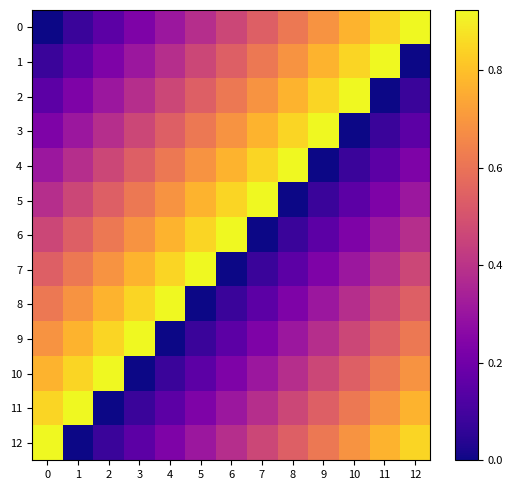

Reading right to left, what are all the values shown in this chart?

0: 12=0.9	11=0.8	10=0.8	9=0.7	8=0.6	7=0.5	6=0.5	5=0.4	4=0.3	3=0.2	2=0.2	1=0.1	0=0.0
1: 12=0.0	11=0.9	10=0.8	9=0.8	8=0.7	7=0.6	6=0.5	5=0.5	4=0.4	3=0.3	2=0.2	1=0.2	0=0.1
2: 12=0.1	11=0.0	10=0.9	9=0.8	8=0.8	7=0.7	6=0.6	5=0.5	4=0.5	3=0.4	2=0.3	1=0.2	0=0.2
3: 12=0.2	11=0.1	10=0.0	9=0.9	8=0.8	7=0.8	6=0.7	5=0.6	4=0.5	3=0.5	2=0.4	1=0.3	0=0.2
4: 12=0.2	11=0.2	10=0.1	9=0.0	8=0.9	7=0.8	6=0.8	5=0.7	4=0.6	3=0.5	2=0.5	1=0.4	0=0.3
5: 12=0.3	11=0.2	10=0.2	9=0.1	8=0.0	7=0.9	6=0.8	5=0.8	4=0.7	3=0.6	2=0.5	1=0.5	0=0.4
6: 12=0.4	11=0.3	10=0.2	9=0.2	8=0.1	7=0.0	6=0.9	5=0.8	4=0.8	3=0.7	2=0.6	1=0.5	0=0.5
7: 12=0.5	11=0.4	10=0.3	9=0.2	8=0.2	7=0.1	6=0.0	5=0.9	4=0.8	3=0.8	2=0.7	1=0.6	0=0.5
8: 12=0.5	11=0.5	10=0.4	9=0.3	8=0.2	7=0.2	6=0.1	5=0.0	4=0.9	3=0.8	2=0.8	1=0.7	0=0.6
9: 12=0.6	11=0.5	10=0.5	9=0.4	8=0.3	7=0.2	6=0.2	5=0.1	4=0.0	3=0.9	2=0.8	1=0.8	0=0.7
10: 12=0.7	11=0.6	10=0.5	9=0.5	8=0.4	7=0.3	6=0.2	5=0.2	4=0.1	3=0.0	2=0.9	1=0.8	0=0.8
11: 12=0.8	11=0.7	10=0.6	9=0.5	8=0.5	7=0.4	6=0.3	5=0.2	4=0.2	3=0.1	2=0.0	1=0.9	0=0.8
12: 12=0.8	11=0.8	10=0.7	9=0.6	8=0.5	7=0.5	6=0.4	5=0.3	4=0.2	3=0.2	2=0.1	1=0.0	0=0.9